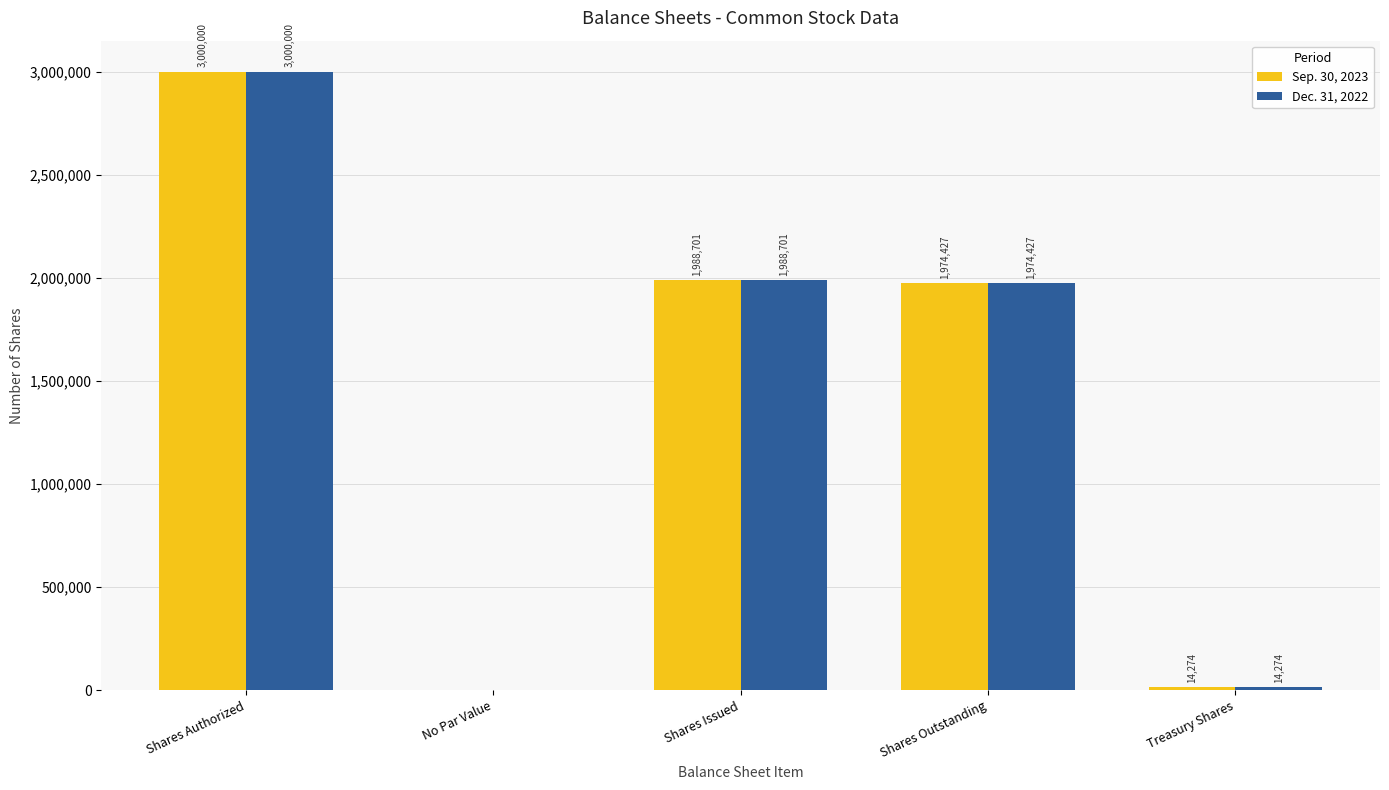

Reading left to right, extract all data points from this chart.

Sep. 30, 2023: 3000000	0	1988701	1974427	14274
Dec. 31, 2022: 3000000	0	1988701	1974427	14274